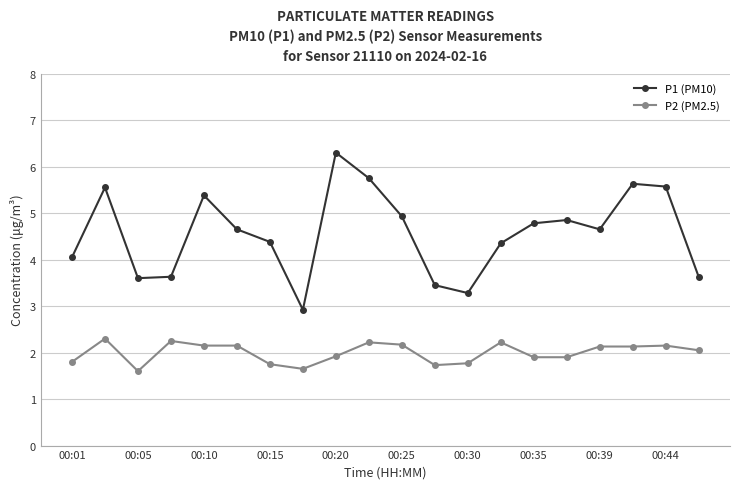

What is the maximum value shown in the chart?

6.3